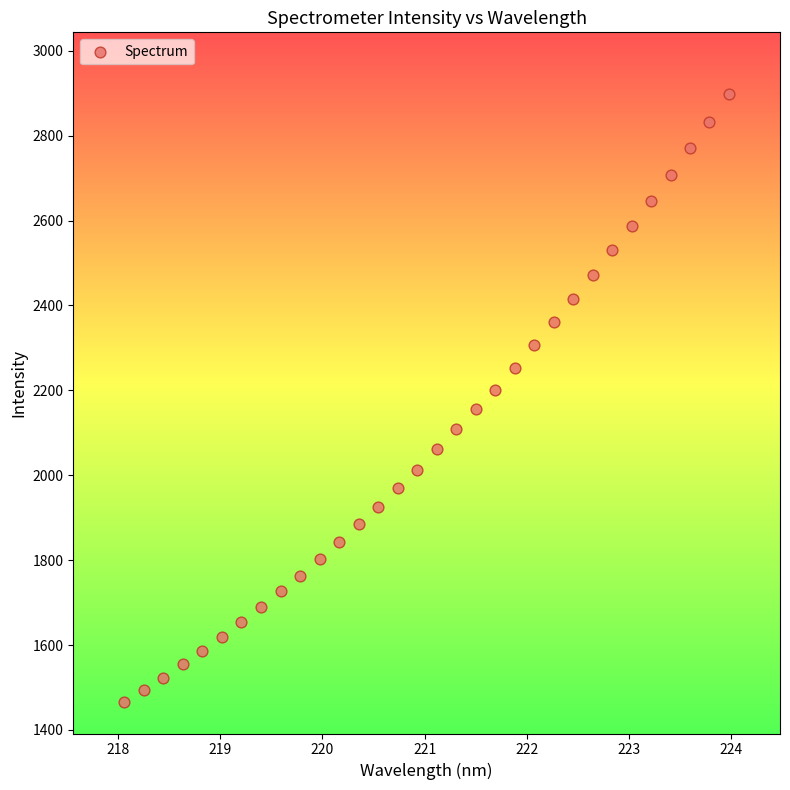

What is the range of Y values (max minus min)?

1433.9